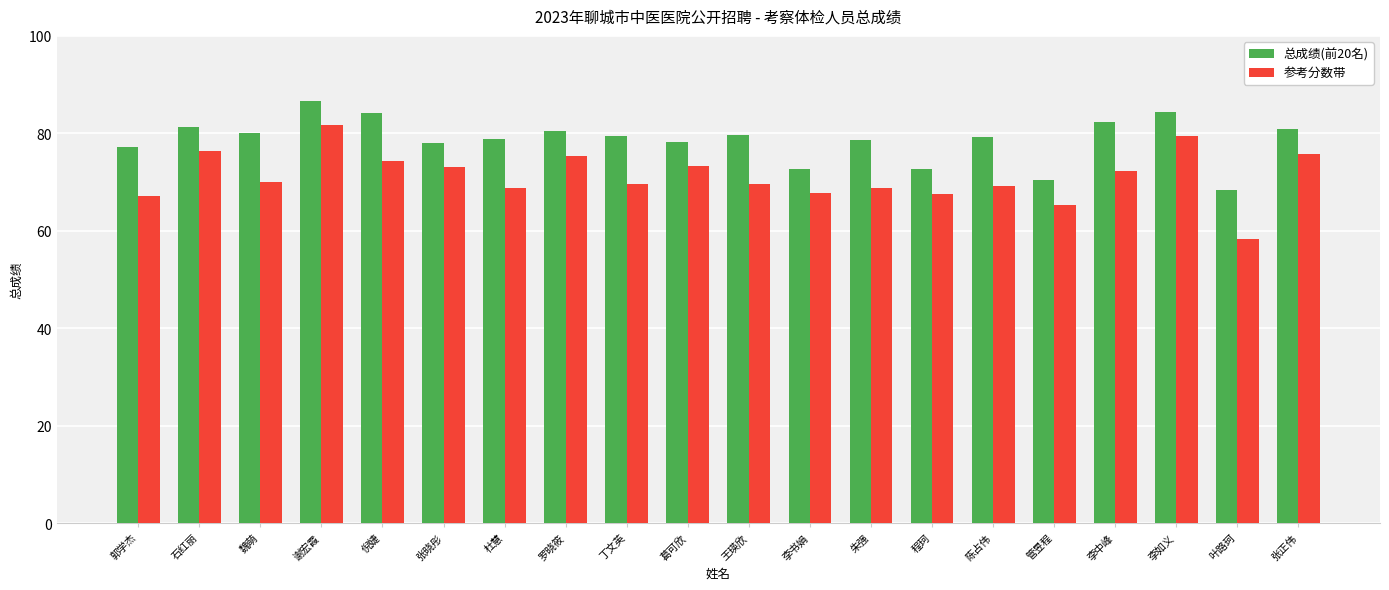

What is the highest value of the 总成绩(前20名) series?

86.6